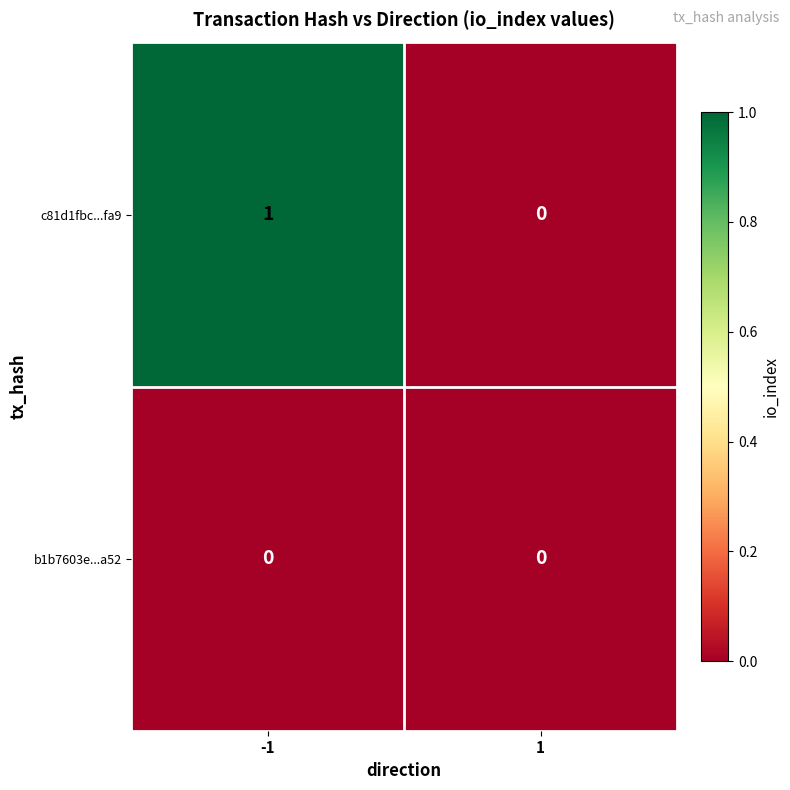

Reading left to right, what are all the values shown in this chart?

c81d1fbc...fa9: 1	0
b1b7603e...a52: 0	0